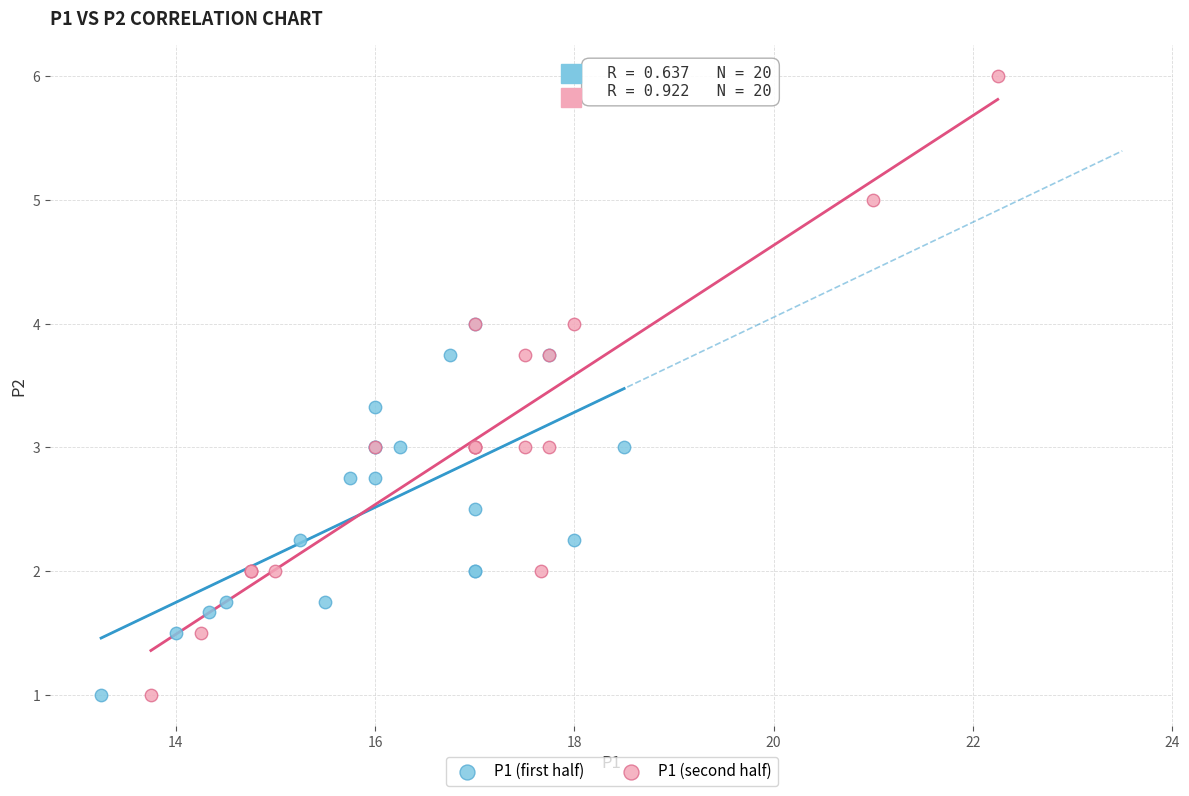

Which series has the largest Y range (max minus min)?

P1 (second half)